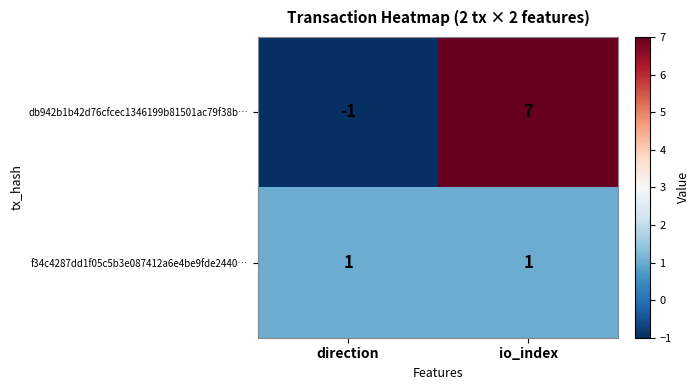

What value does the db942b1b42d76cfcec1346199b81501ac79f38b… series have at io_index?

7